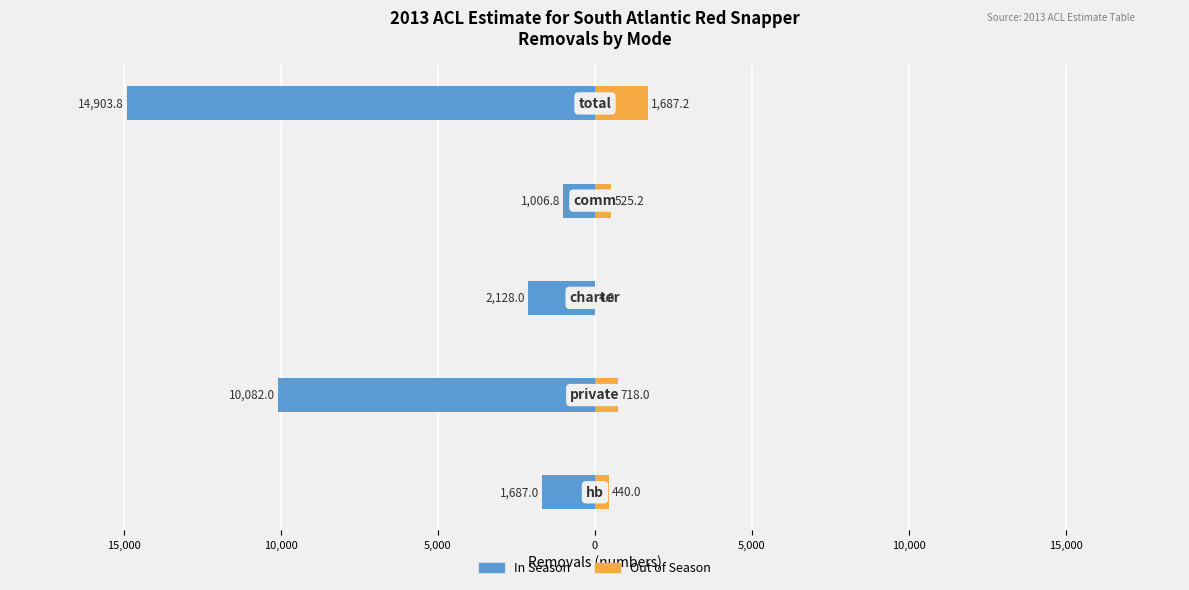

Reading left to right, extract all data points from this chart.

In Season: 20,000=-1687.0	15,000=-10082.0	10,000=-2128.0	5,000=-1006.8	0=-14903.8
Out of Season: 20,000=440.0	15,000=718.0	10,000=4.0	5,000=525.2	0=1687.2